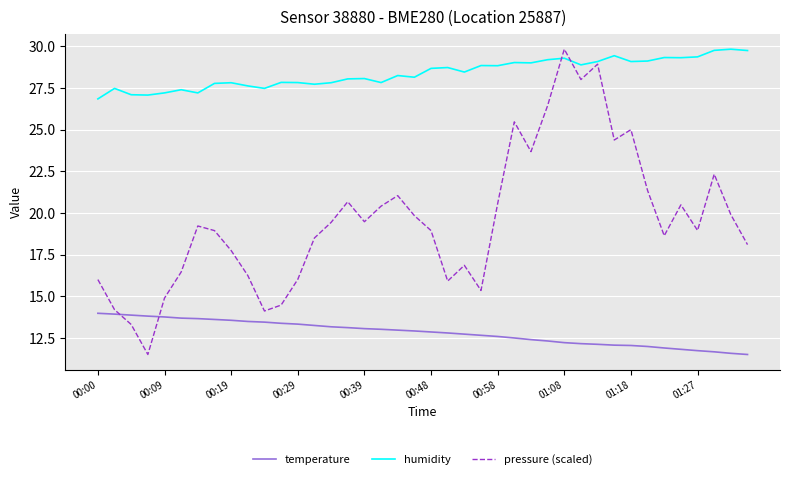

What are all the series names shown in the legend?

temperature, humidity, pressure (scaled)